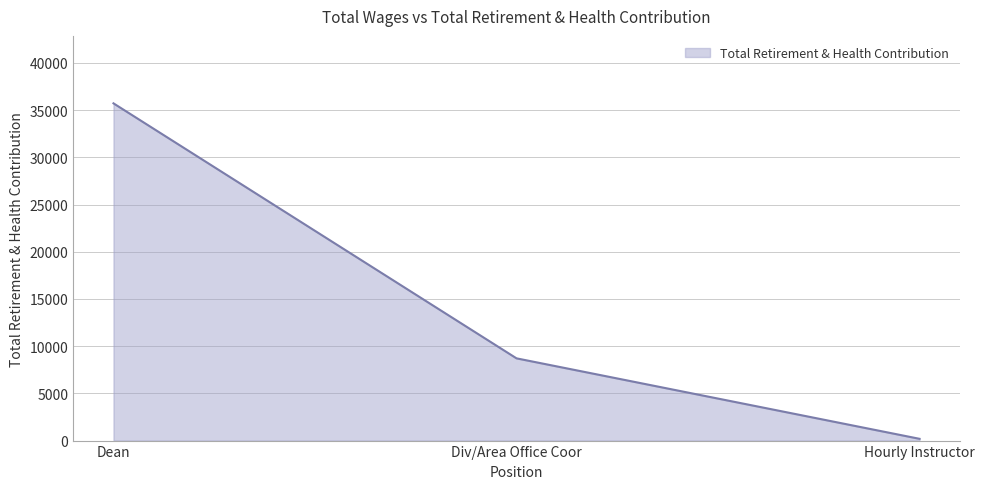

Reading left to right, extract all data points from this chart.

35726	8712	187